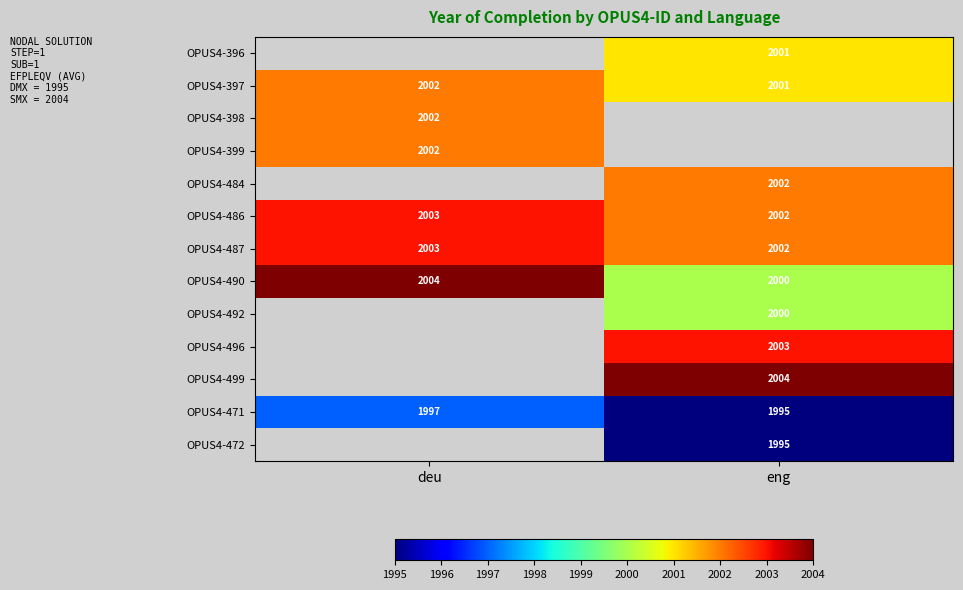

Which category has the lowest value in the OPUS4-490 series?

eng